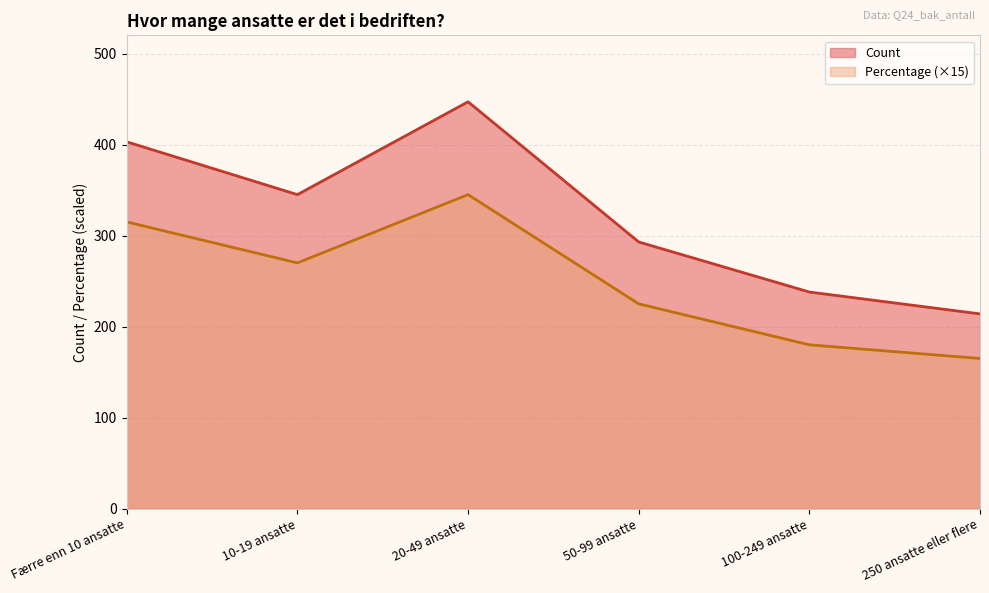

Which category has the lowest value in the Percentage series?

250 ansatte eller flere